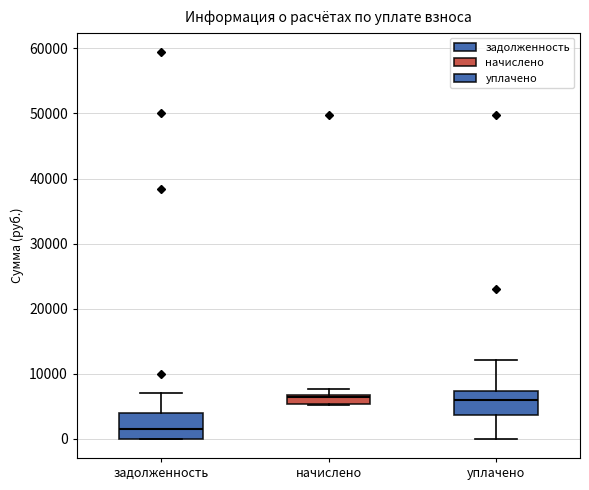

Where does the lower whisker of the box for уплачено end on the y-axis? The values are not printed on the chart, so give them approximately, as read against the axis.

0